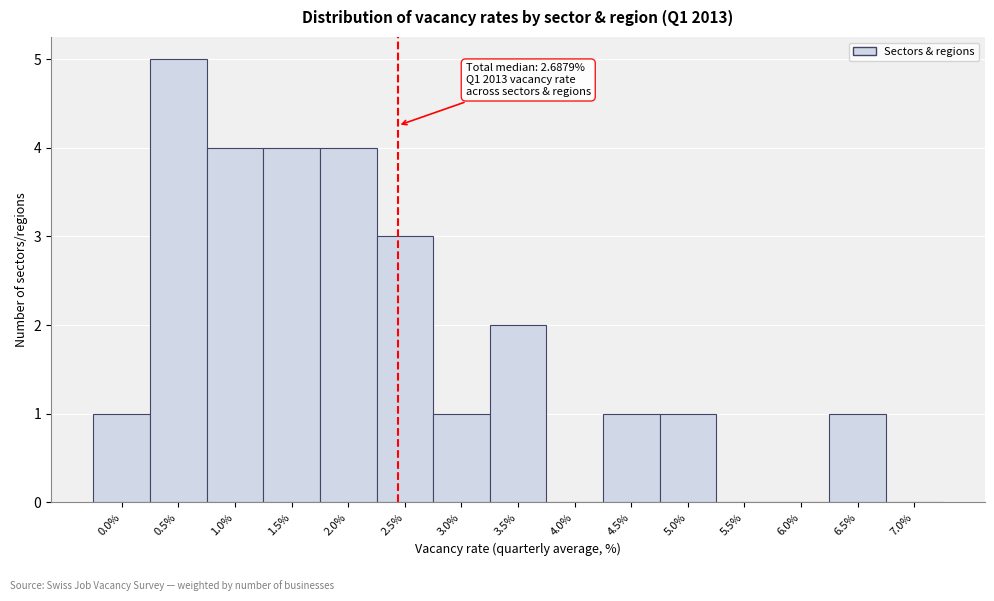

Reading right to left, what are all the values shown in this chart?

7.0%=0	6.5%=1	6.0%=0	5.5%=0	5.0%=1	4.5%=1	4.0%=0	3.5%=2	3.0%=1	2.5%=3	2.0%=4	1.5%=4	1.0%=4	0.5%=5	0.0%=1